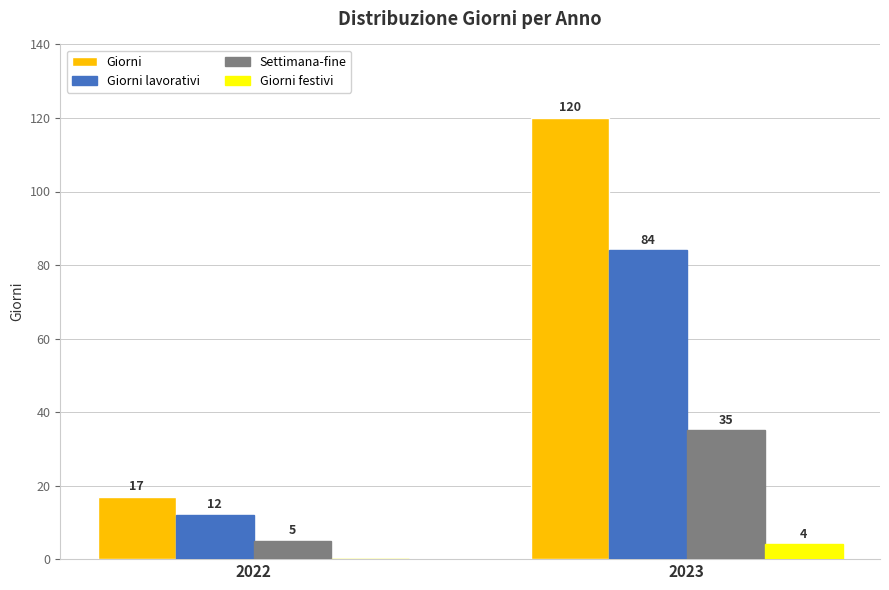

Which series has the largest total across all categories?

Giorni